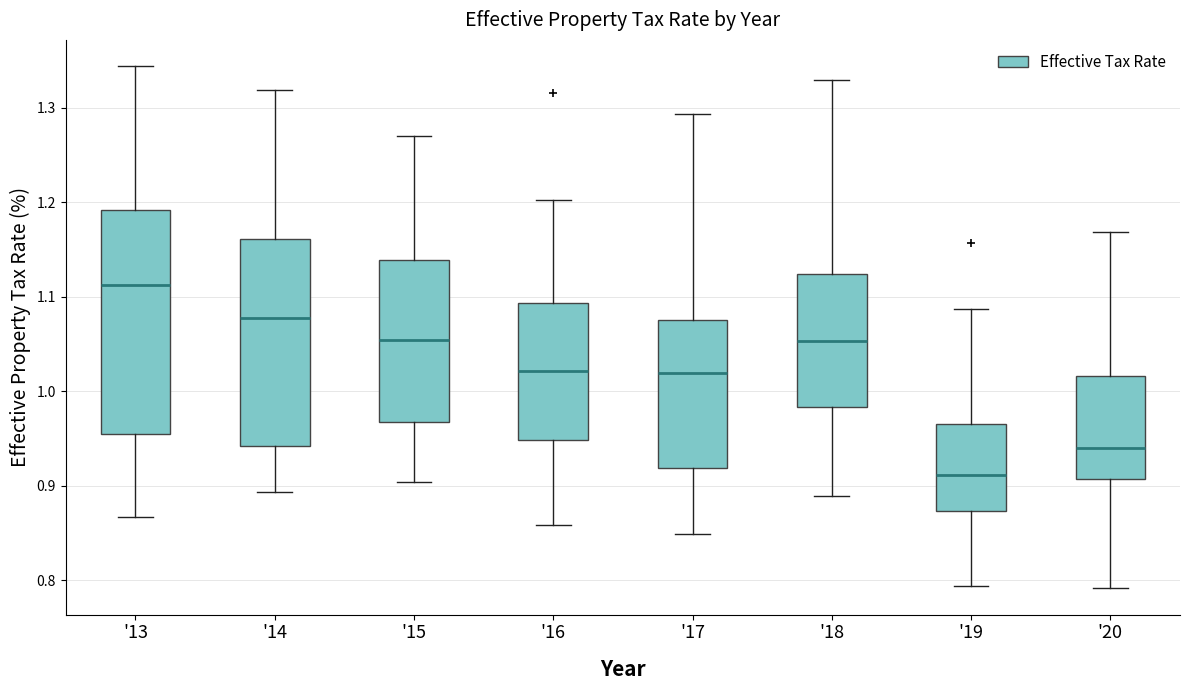

Where is the lower edge of the box for '16 on the y-axis? The values are not printed on the chart, so give them approximately, as read against the axis.

0.95